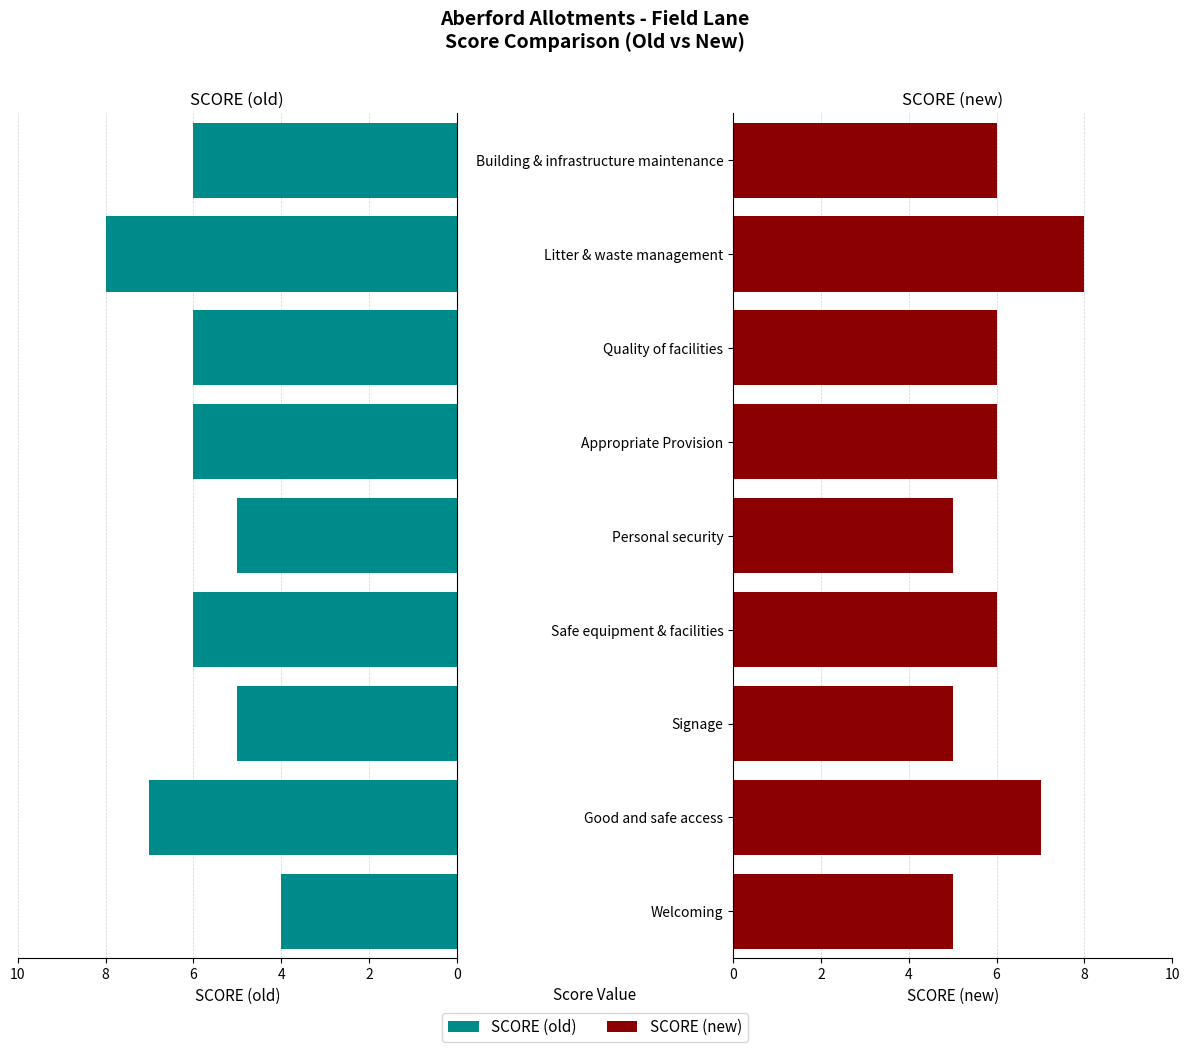

How many categories are shown in the chart?

9